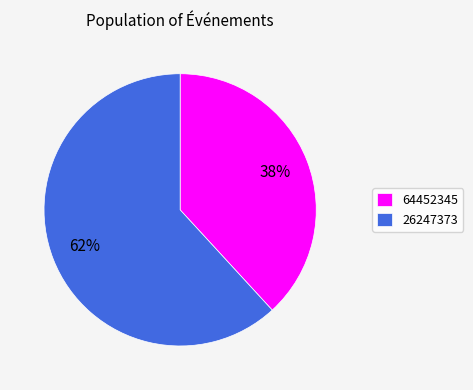

Rank the categories by value from lowest to highest.

64452345, 26247373